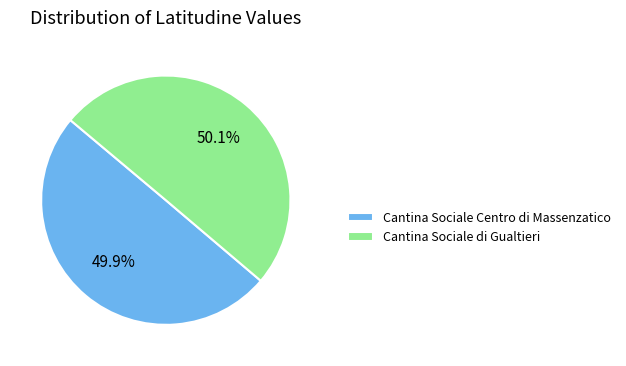

Combined, what portion of the pie is Cantina Sociale di Gualtieri and Cantina Sociale Centro di Massenzatico?

100.0%